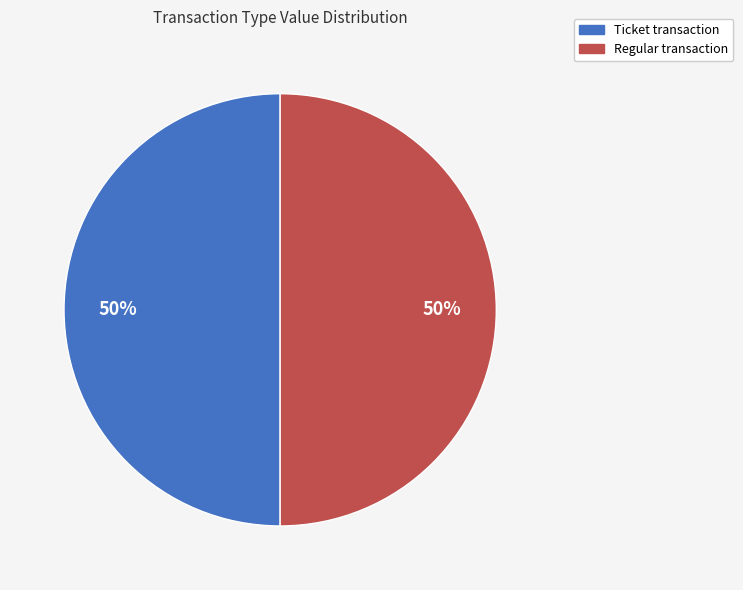

To the nearest percent, what is the difference between the Ticket and Regular slice percentages?

0%